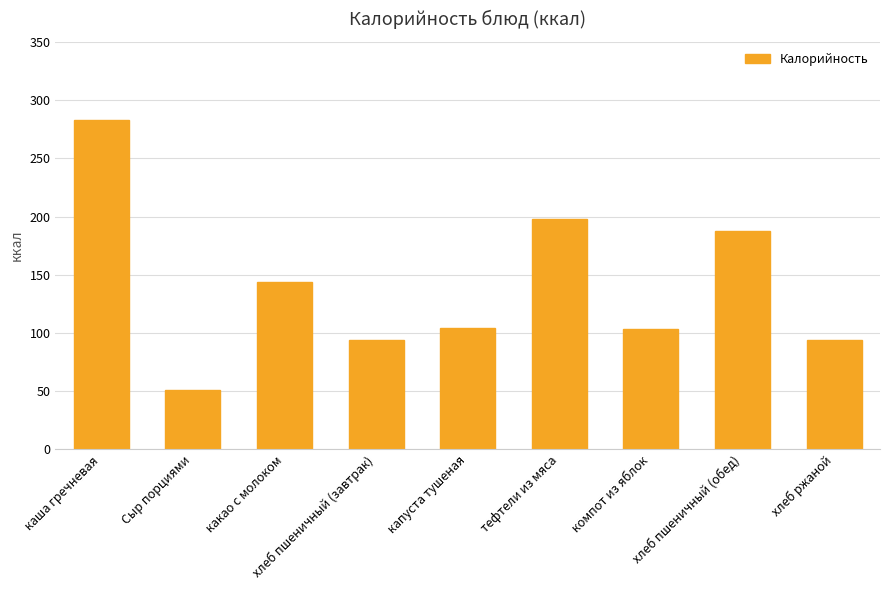

What is the approximate value at тефтели из мяса?

198.0